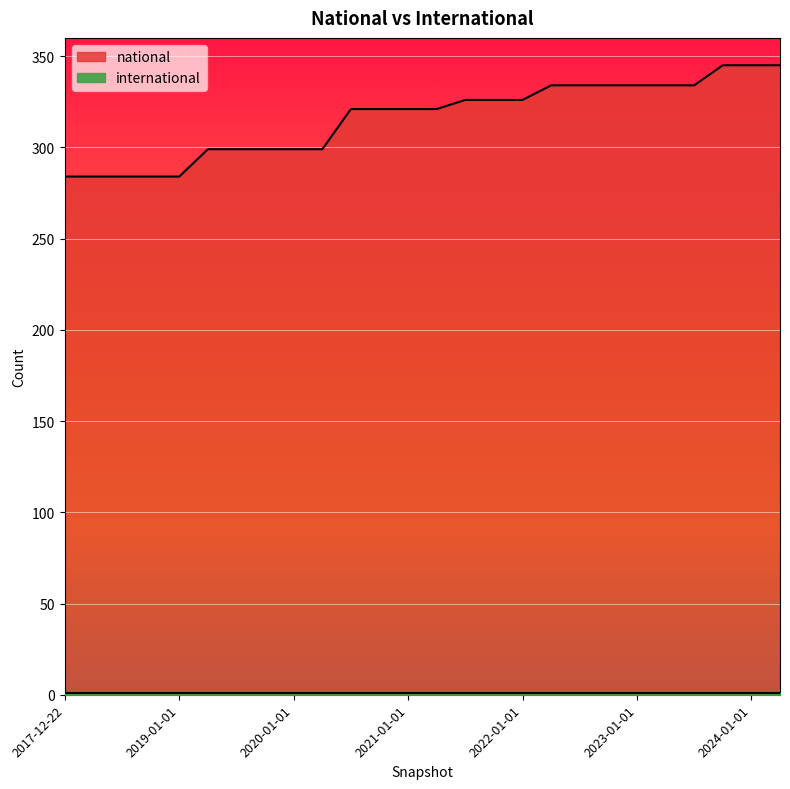

What is the sum of all values?

8216